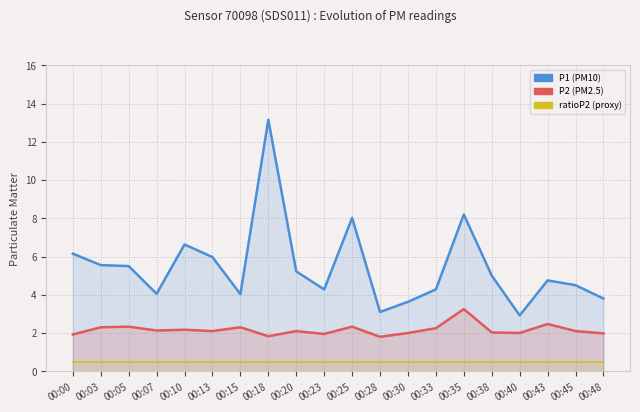

Does the chart display data point markers on the line(s)?

No